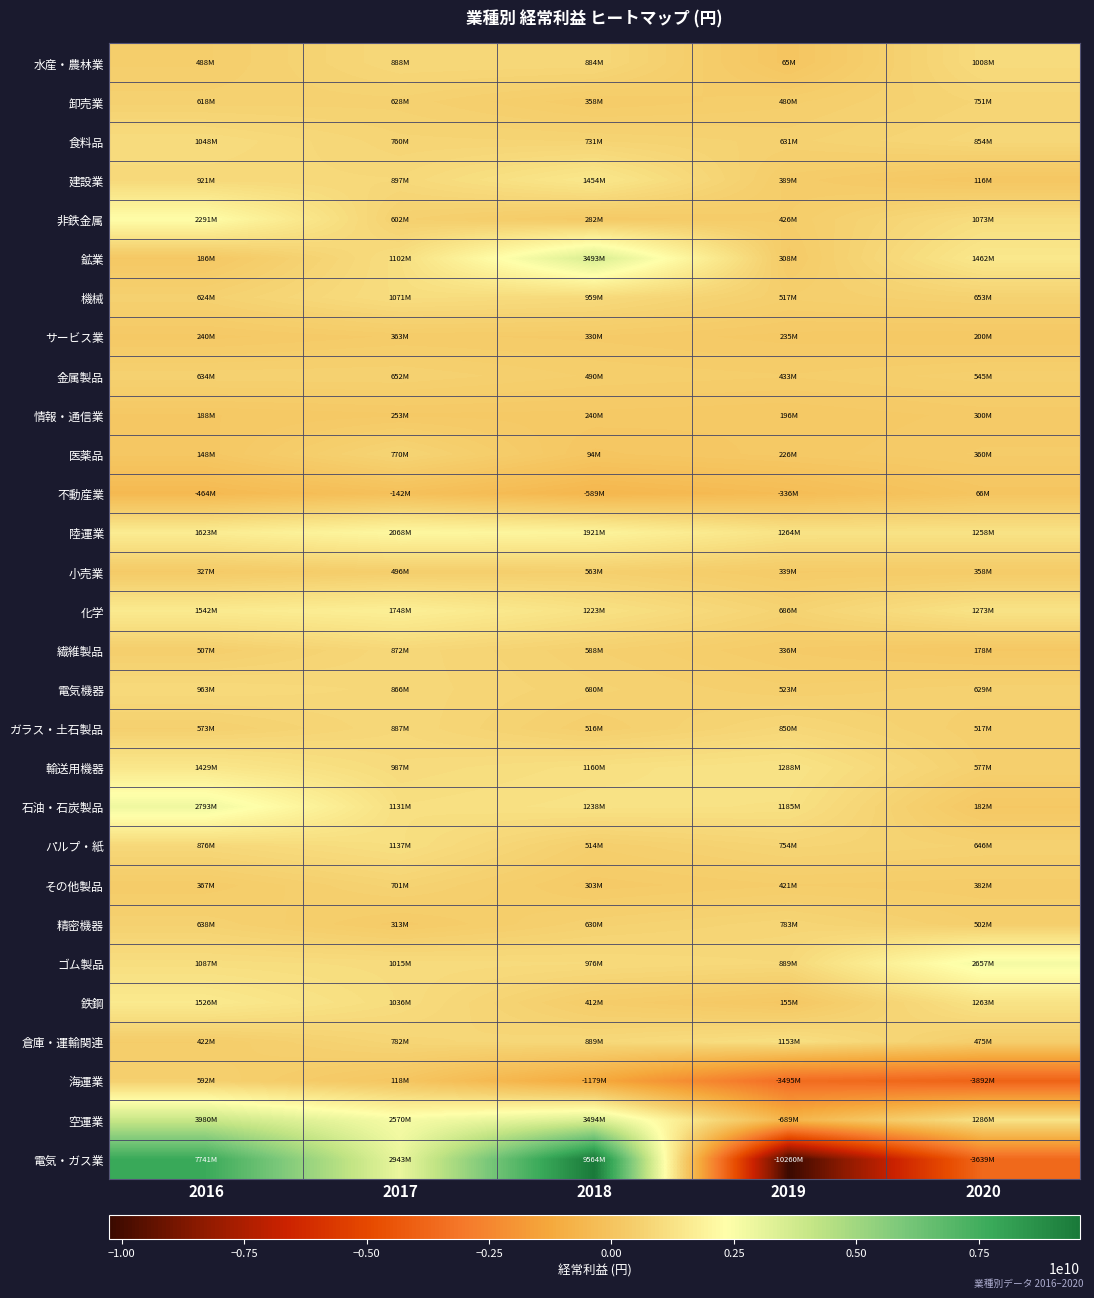

Reading left to right, extract all data points from this chart.

水産・農林業: 2016=488151500	2017=887502000	2018=883750000	2019=65467500	2020=1008268000
卸売業: 2016=617720000	2017=628000000	2018=357725500	2019=479855000	2020=751000000
食料品: 2016=1047620000	2017=759500000	2018=731023500	2019=630744000	2020=854218000
建設業: 2016=921424000	2017=896857000	2018=1454000000	2019=389222000	2020=116016000
非鉄金属: 2016=2291197000	2017=602349000	2018=282099500	2019=425513000	2020=1073319000
鉱業: 2016=185500000	2017=1101500000	2018=3493000000	2019=308000000	2020=1462000000
機械: 2016=624000000	2017=1070946000	2018=959000000	2019=517049500	2020=652547000
サービス業: 2016=240438000	2017=363387000	2018=329529500	2019=235309000	2020=200034000
金属製品: 2016=633623500	2017=651924500	2018=489610500	2019=432516000	2020=544712500
情報・通信業: 2016=188167000	2017=253498000	2018=239914000	2019=196015000	2020=299733000
医薬品: 2016=147647000	2017=770323000	2018=94272000	2019=225629500	2020=360351000
不動産業: 2016=-464259000	2017=-142000000	2018=-588696000	2019=-335994000	2020=65993500
陸運業: 2016=1623482000	2017=2067830000	2018=1920716500	2019=1264500000	2020=1257761000
小売業: 2016=327470000	2017=496000000	2018=563324000	2019=338759000	2020=357500000
化学: 2016=1542000000	2017=1748000000	2018=1223000000	2019=686176000	2020=1272773000
繊維製品: 2016=506801000	2017=872362000	2018=588410000	2019=336057000	2020=178374000
電気機器: 2016=963168000	2017=865526000	2018=680059000	2019=522998000	2020=629000000
ガラス・土石製品: 2016=573000000	2017=887130000	2018=516289000	2019=849598000	2020=517142000
輸送用機器: 2016=1429000000	2017=987494000	2018=1160457000	2019=1287933000	2020=576516000
石油・石炭製品: 2016=2792609000	2017=1130666000	2018=1238000000	2019=1185356000	2020=182000000
パルプ・紙: 2016=876248000	2017=1137233000	2018=514179500	2019=754463000	2020=645703500
その他製品: 2016=367000000	2017=701000000	2018=303094500	2019=421493000	2020=381945500
精密機器: 2016=638000000	2017=312594000	2018=630263000	2019=783000000	2020=502355500
ゴム製品: 2016=1086835000	2017=1015000000	2018=976000000	2019=889000000	2020=2656806000
鉄鋼: 2016=1525736500	2017=1036447000	2018=412302000	2019=155075000	2020=1262550000
倉庫・運輸関連: 2016=421993500	2017=781502000	2018=889033000	2019=1153428500	2020=475480000
海運業: 2016=591544000	2017=118415000	2018=-1179000000	2019=-3495167000	2020=-3892162000
空運業: 2016=3979751000	2017=2570260000	2018=3494000000	2019=-688835000	2020=1286170000
電気・ガス業: 2016=7741000000	2017=2943359500	2018=9563500000	2019=-10260000000	2020=-3639000000